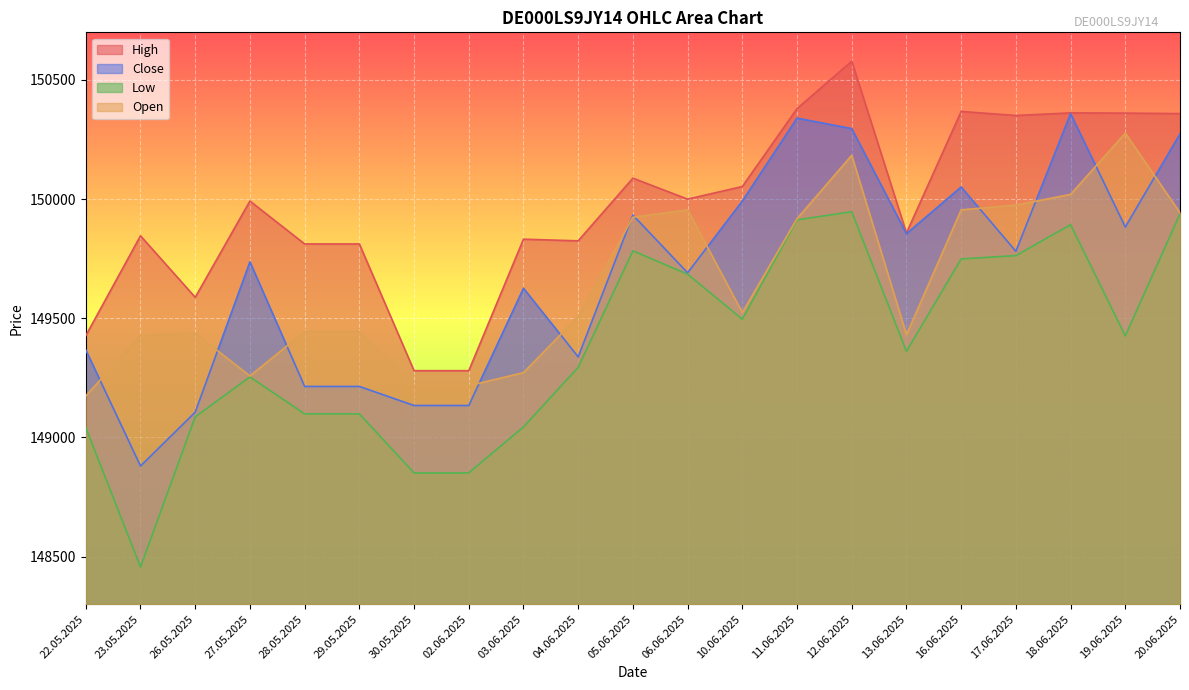

Rank the series by their maximum value, from lowest to highest.

Low, Open, Close, High